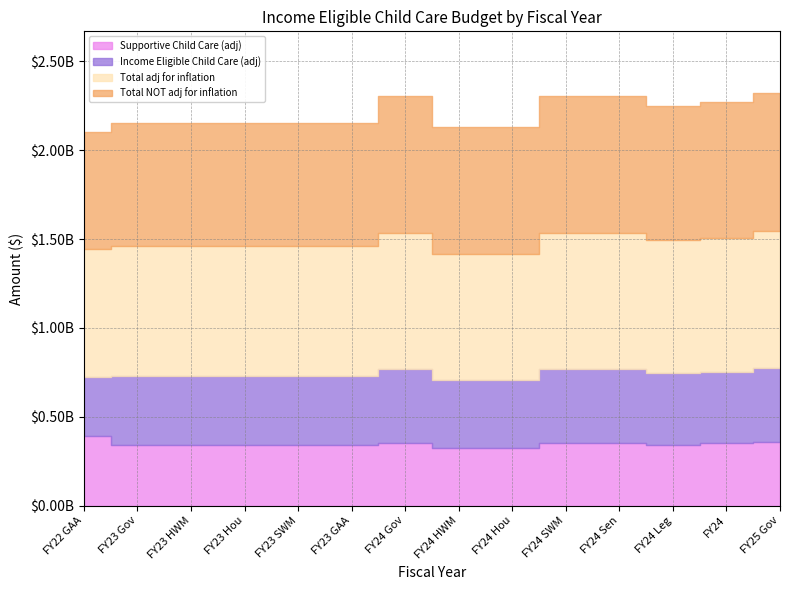

Between FY23 GAA and FY23 SWM, which is larger?

FY23 GAA